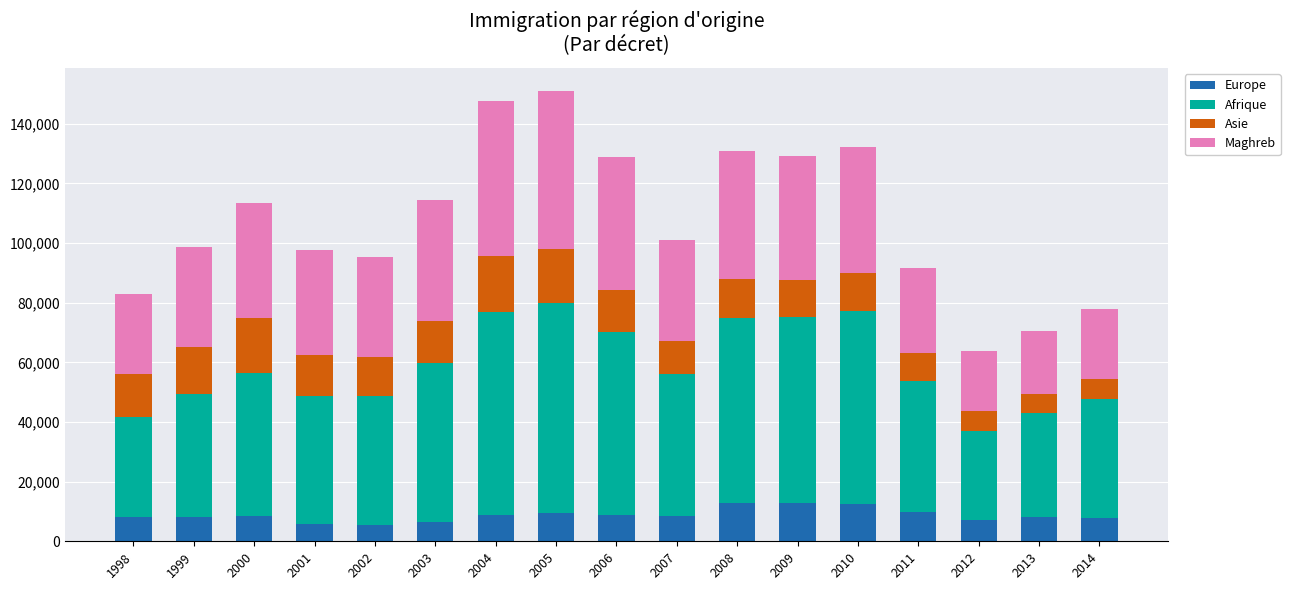

What is the difference between the maximum and minimum values in the Europe series?

7392